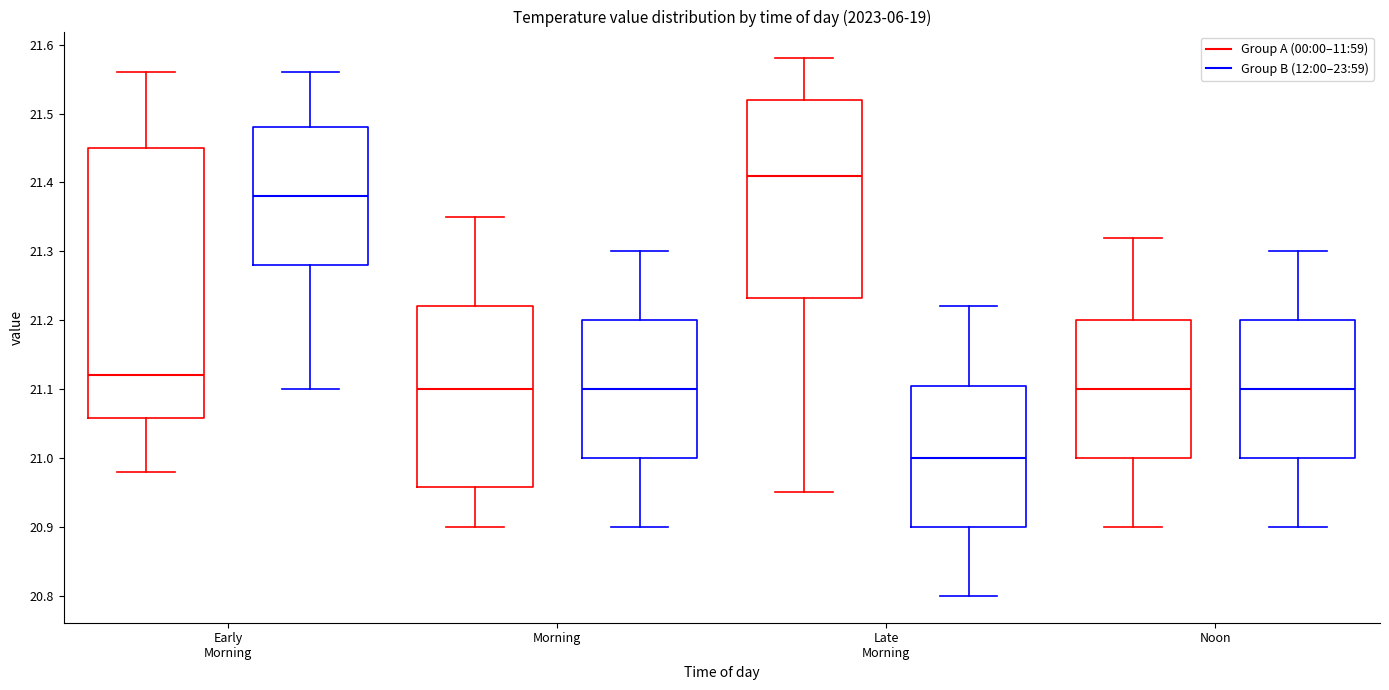

Where is the lower edge of the box for Early Morning (Group B (12:00–23:59)) on the y-axis? The values are not printed on the chart, so give them approximately, as read against the axis.

21.28